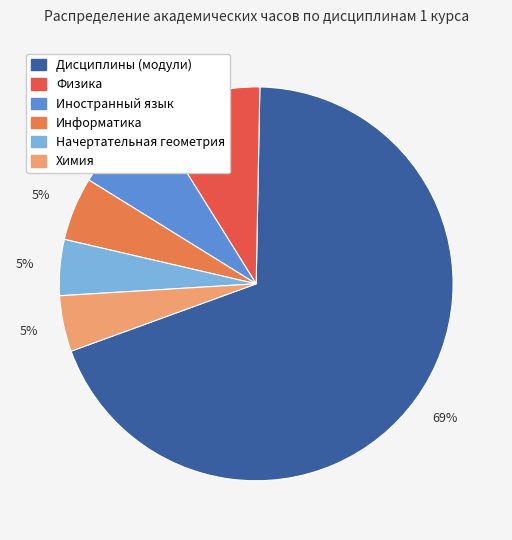

To the nearest percent, what is the average slice percentage?

17%